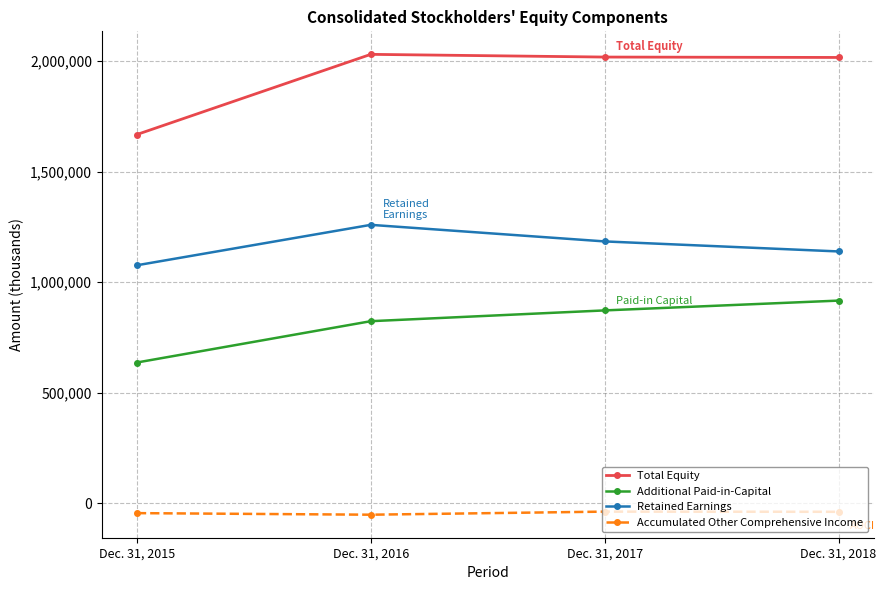

What is the difference between the maximum and minimum values in the Total Equity series?

362678